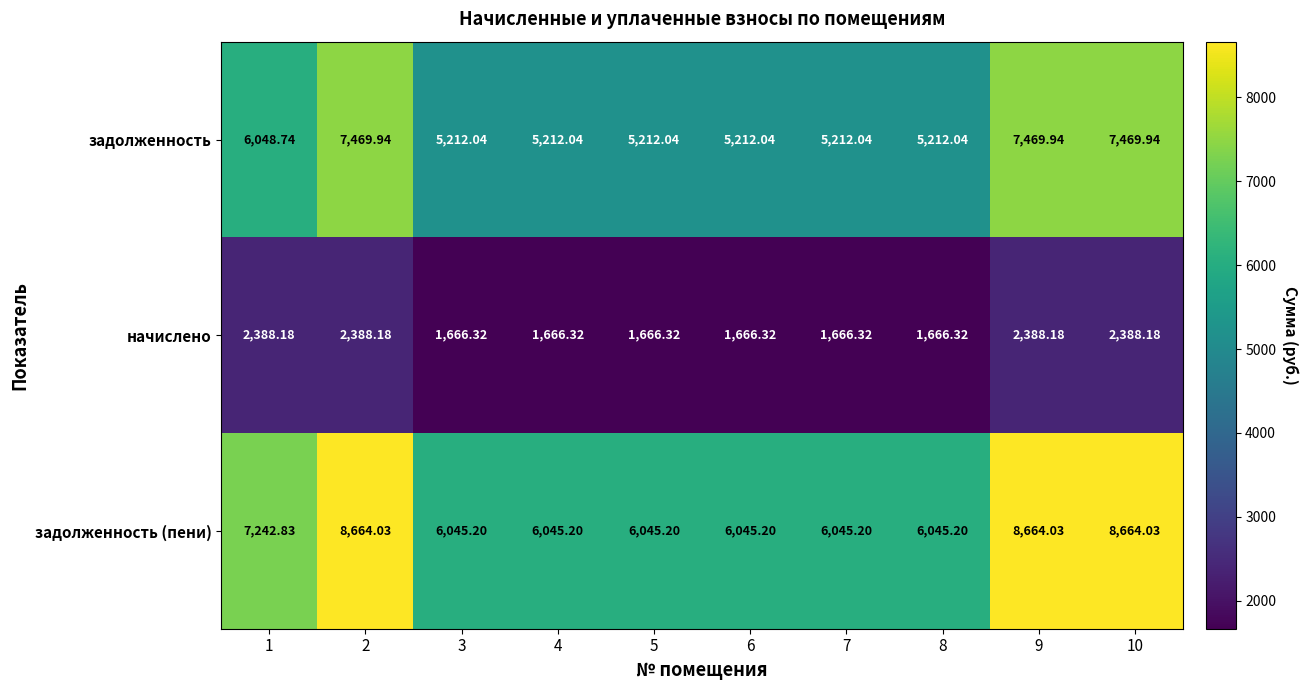

Between 8 and 10, which series saw the biggest shift?

задолженность (пени)